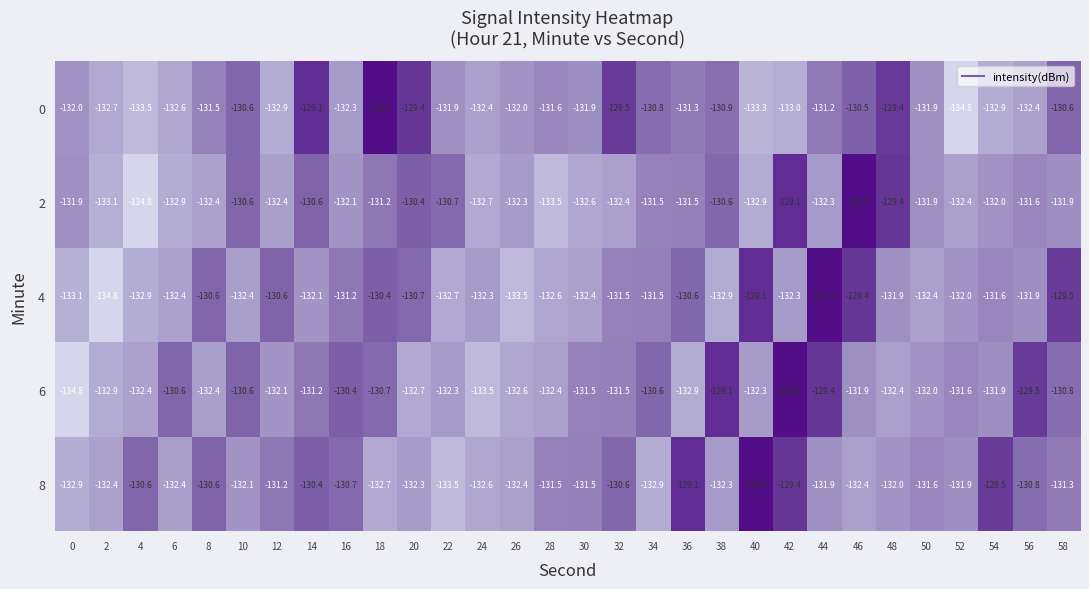

At how many categories does at least one series exceed -129?

5